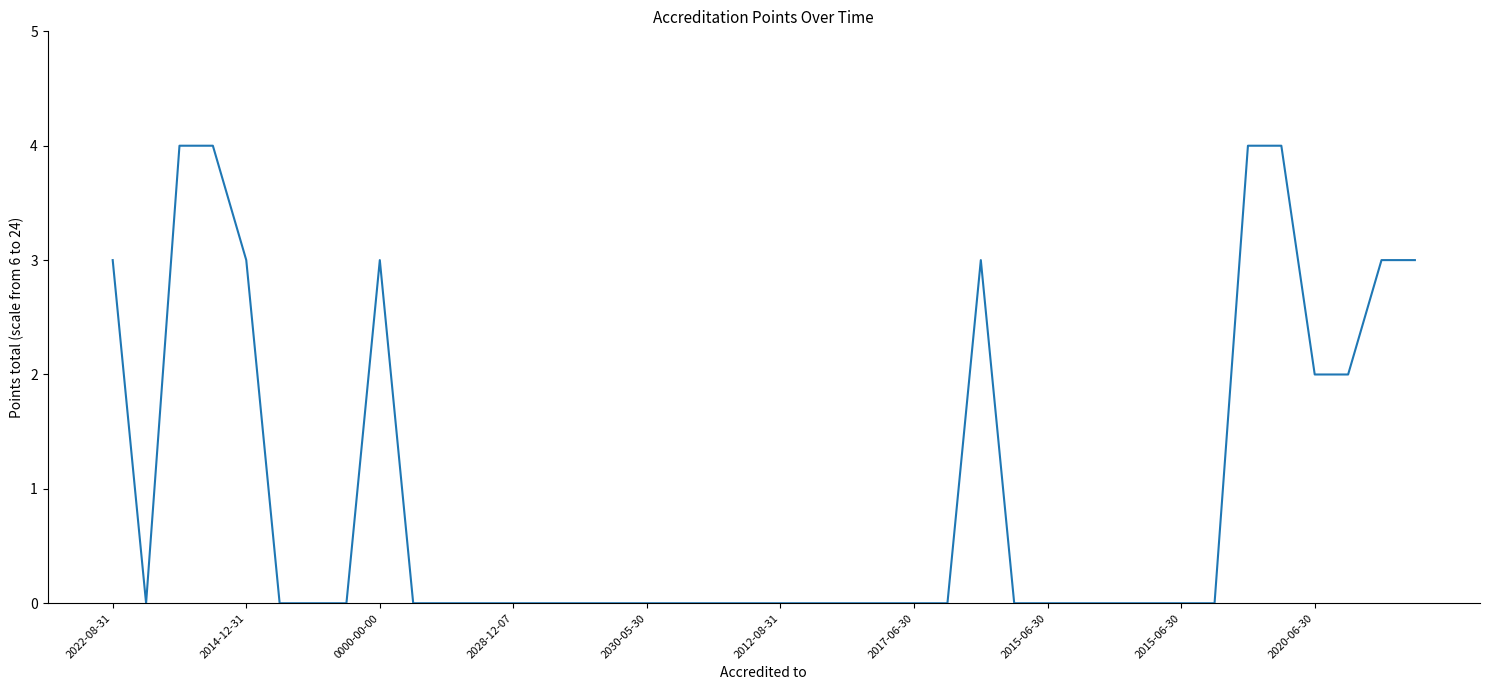

What is the difference between the maximum and minimum values?

4